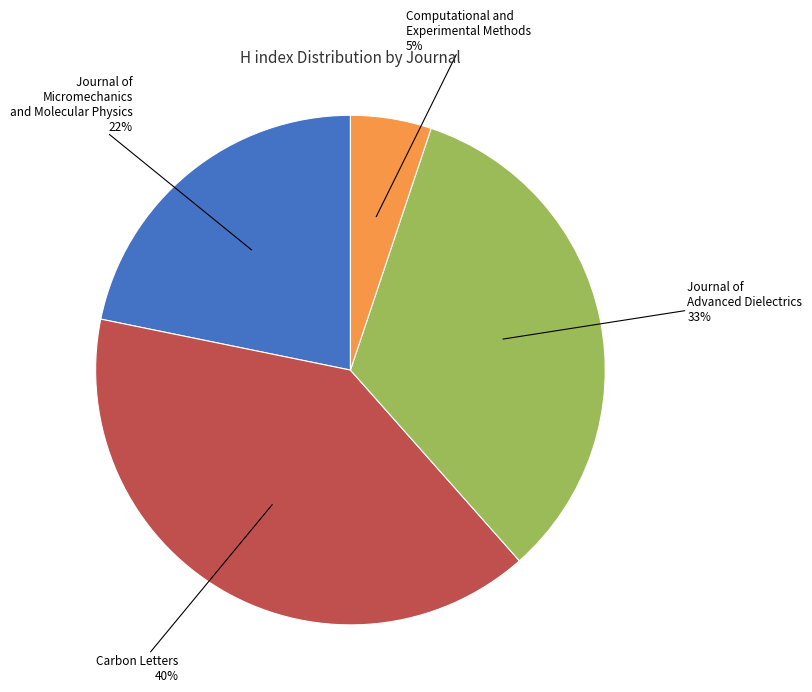

What percentage is the Journal of Advanced Dielectrics slice, to the nearest percent?

33%